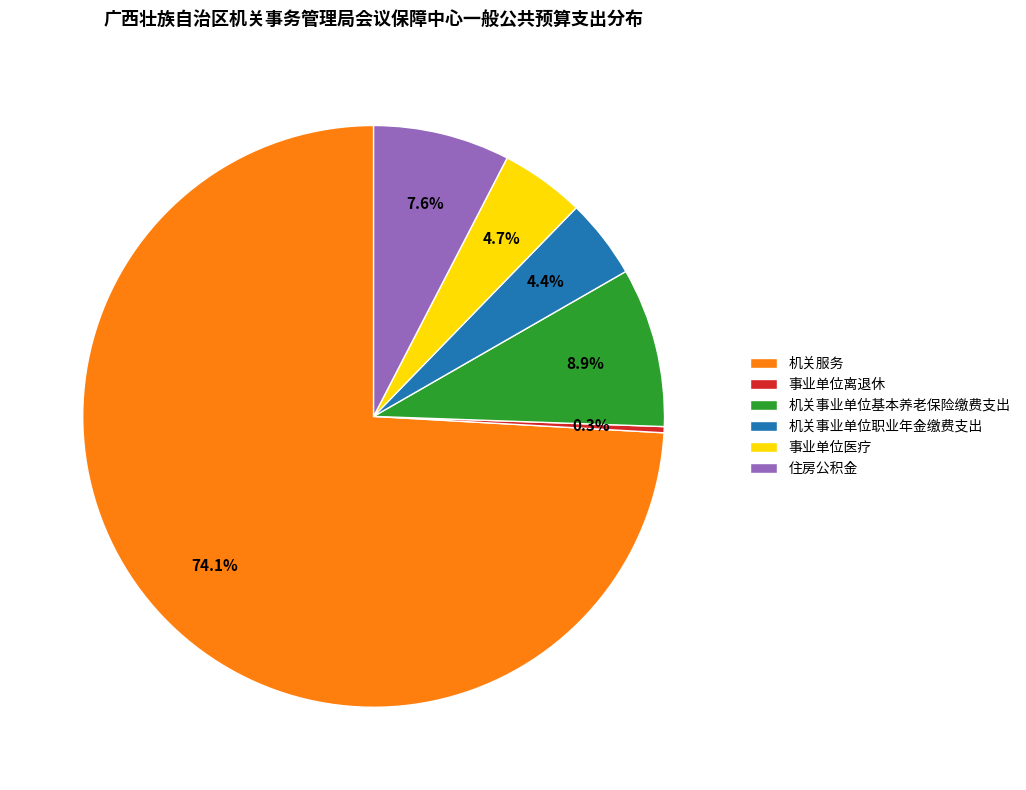

How many segments does this pie chart have?

6